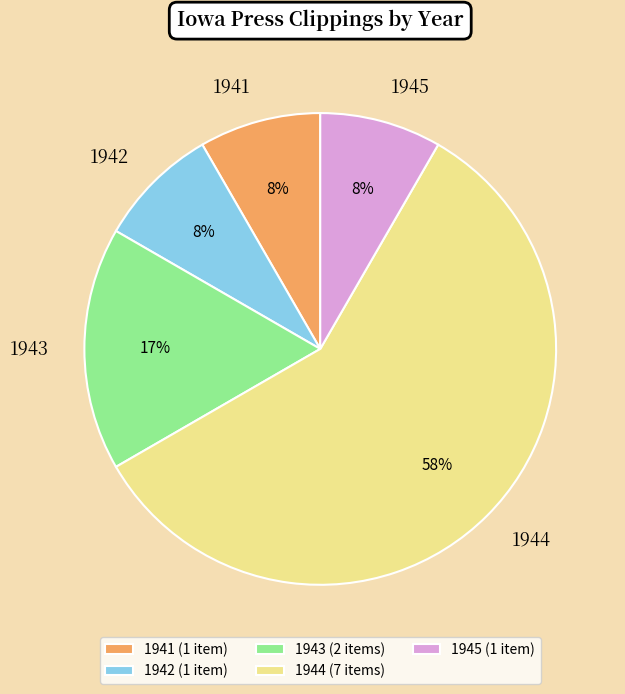

Count the number of slices in the pie.

5